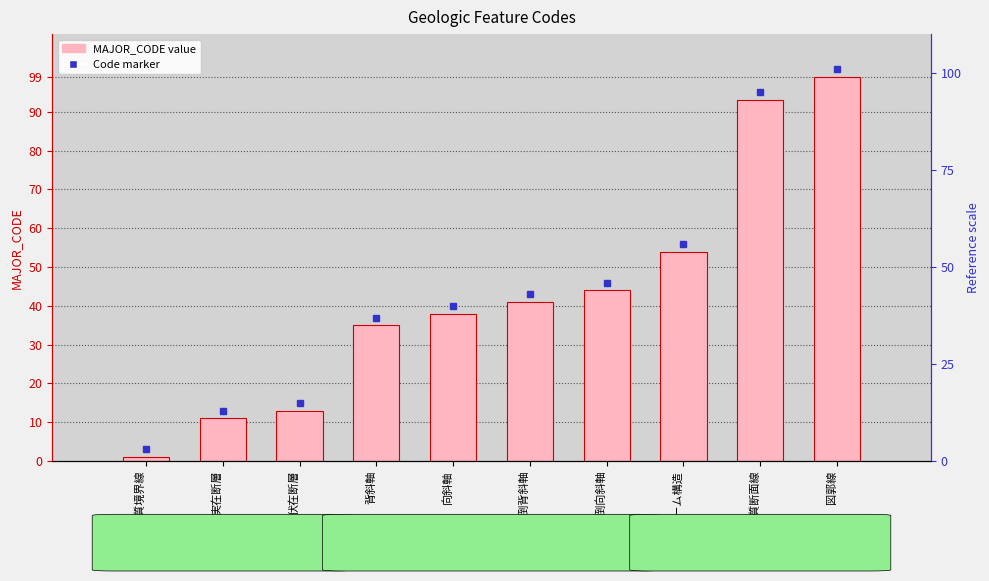

What is the label of the 7th bar from the right?

背斜軸